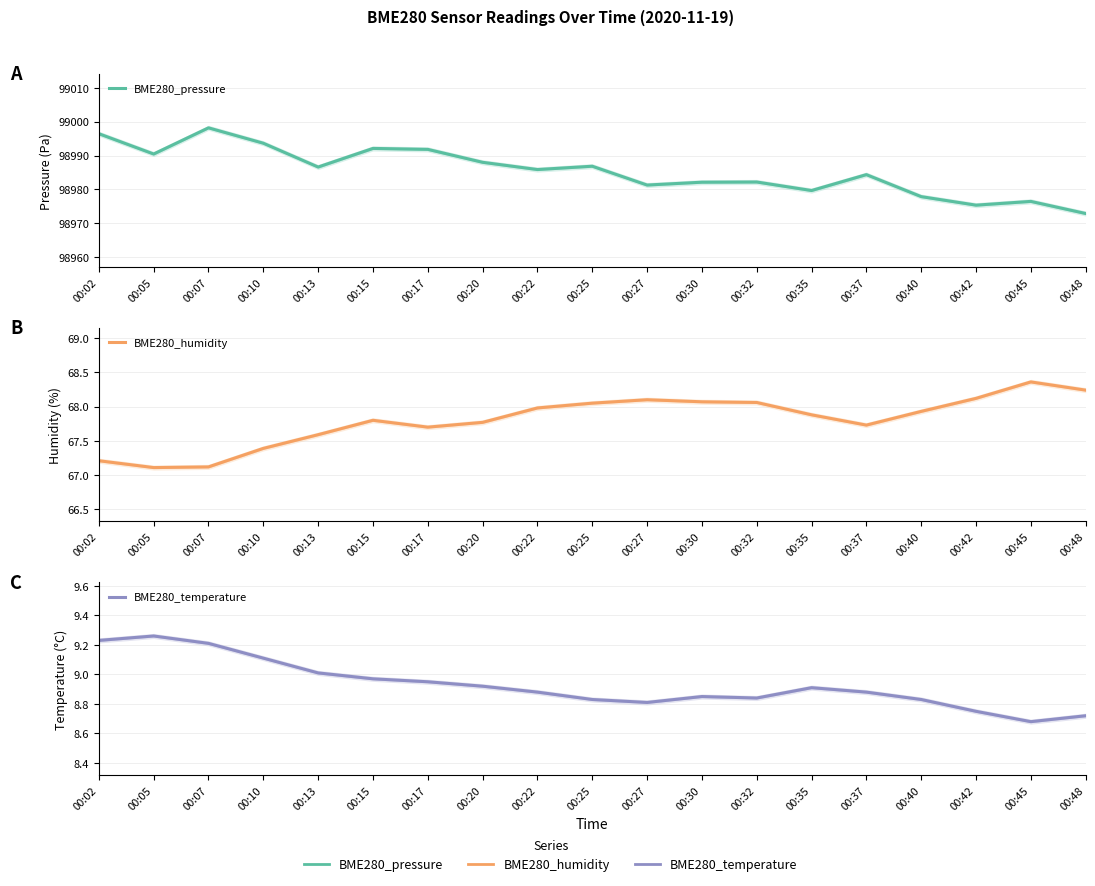

Rank the categories by BME280_pressure value from lowest to highest.

00:48, 00:42, 00:45, 00:40, 00:35, 00:27, 00:30, 00:32, 00:37, 00:22, 00:13, 00:25, 00:20, 00:05, 00:17, 00:15, 00:10, 00:02, 00:07